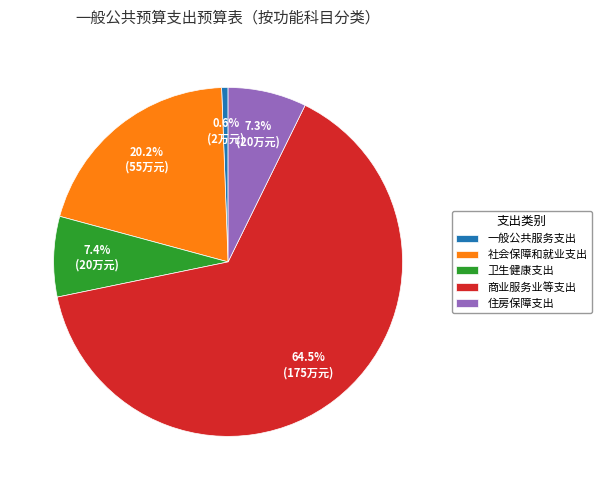

What is the smallest slice in the pie chart?

一般公共服务支出